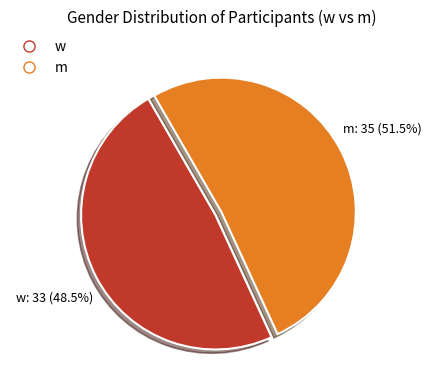

How many segments does this pie chart have?

2